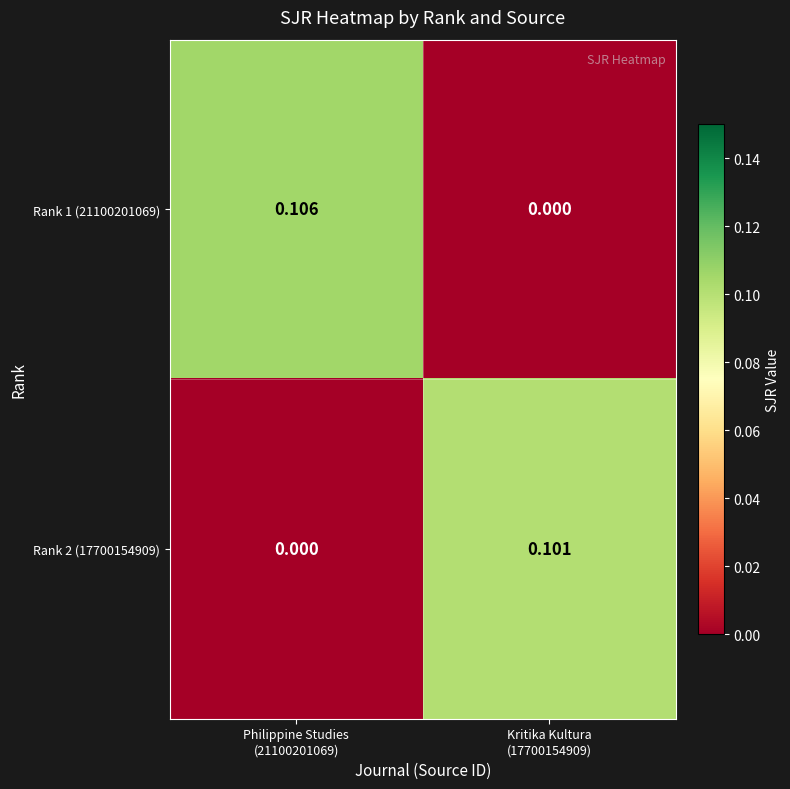

Rank the series by their maximum value, from highest to lowest.

Rank 1 (21100201069), Rank 2 (17700154909)